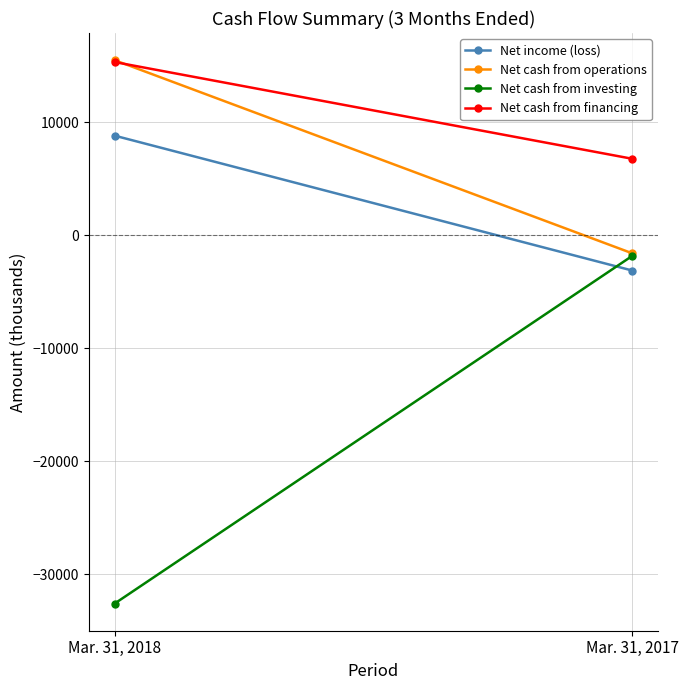

What is the value of the Net cash from investing point at the 2nd from the left?

-1824